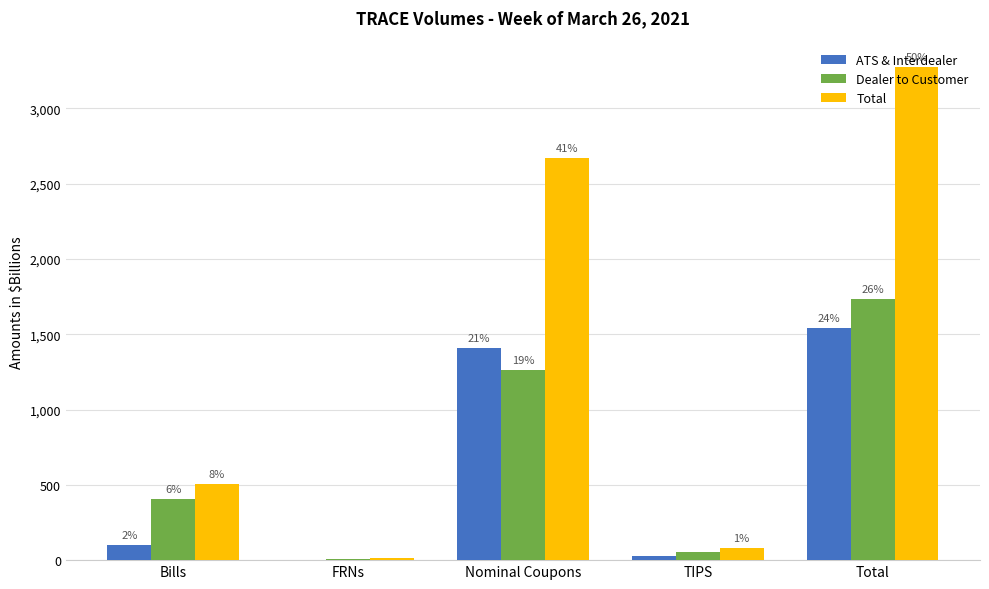

Which category has the highest value across all series?

Total